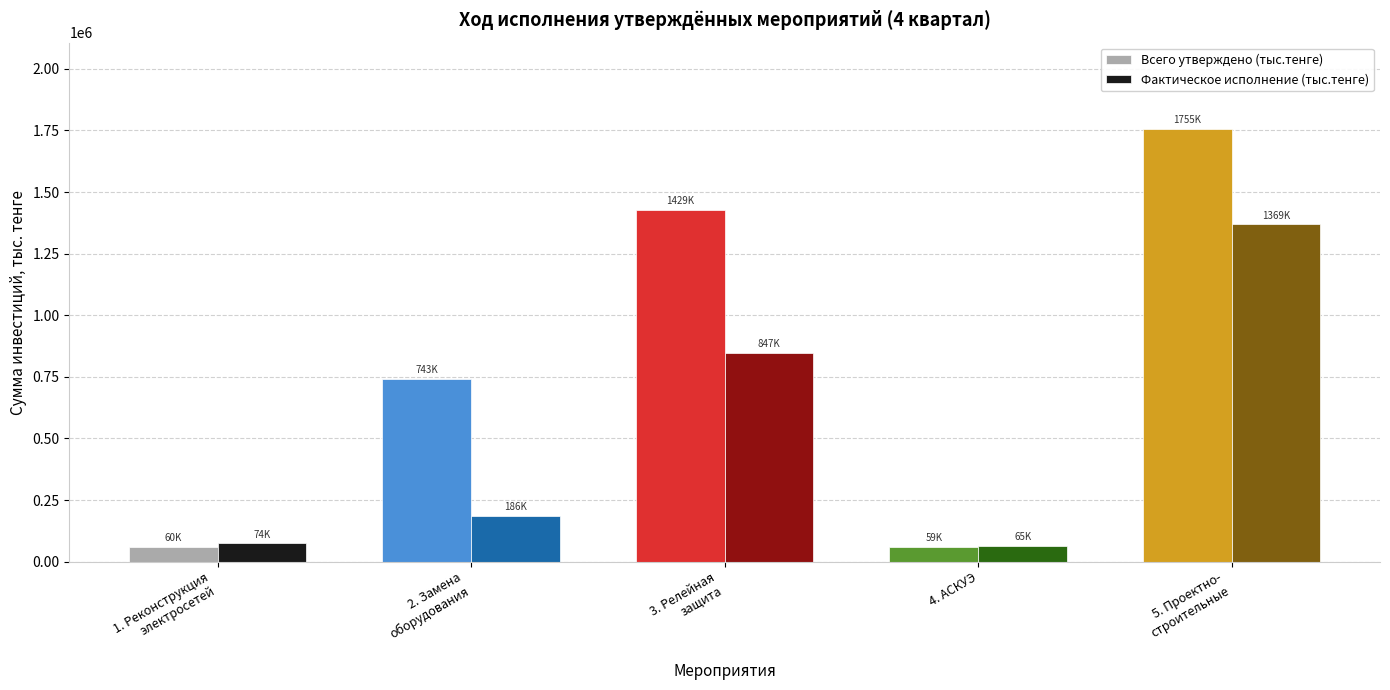

Which series has the widest spread of values?

Всего утверждено (тыс.тенге)